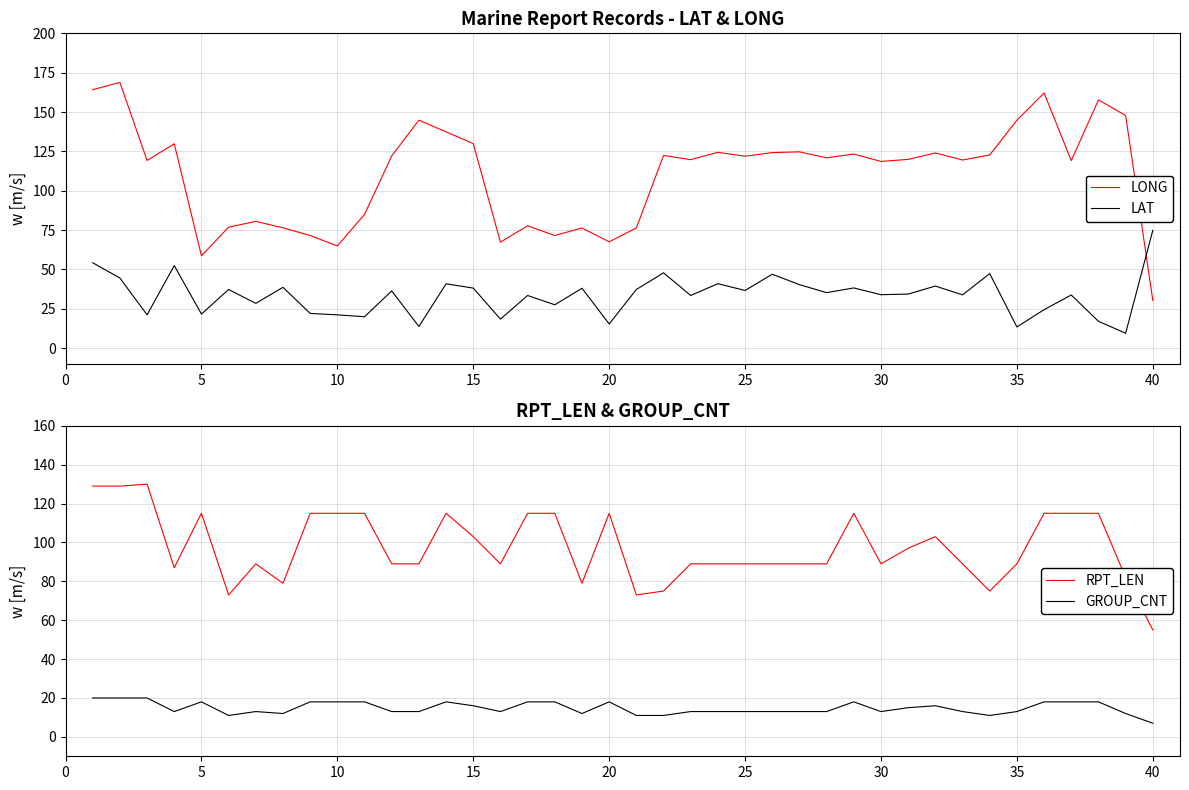

Reading left to right, what are all the values shown in this chart?

LONG: 164.2	168.8	119.2	129.8	58.6	76.8	80.5	76.4	71.5	64.9	84.9	122.1	144.8	137.4	129.9	67.3	77.7	71.5	76.3	67.5	76.3	122.4	119.7	124.4	121.9	124.2	124.7	120.9	123.3	118.6	119.9	124.0	119.5	122.7	144.8	162.1	119.1	157.7	147.8	30.2
LAT: 54.2	44.5	21.1	52.4	21.6	37.2	28.4	38.6	22.0	21.1	19.9	36.3	13.7	40.8	38.1	18.4	33.4	27.5	38.0	15.3	37.2	47.8	33.4	40.9	36.6	46.9	40.3	35.2	38.2	33.9	34.3	39.4	33.8	47.3	13.4	24.4	33.7	17.0	9.4	74.8
RPT_LEN: 129.0	129.0	130.0	87.0	115.0	73.0	89.0	79.0	115.0	115.0	115.0	89.0	89.0	115.0	103.0	89.0	115.0	115.0	79.0	115.0	73.0	75.0	89.0	89.0	89.0	89.0	89.0	89.0	115.0	89.0	97.0	103.0	89.0	75.0	89.0	115.0	115.0	115.0	82.0	55.0
GROUP_CNT: 20.0	20.0	20.0	13.0	18.0	11.0	13.0	12.0	18.0	18.0	18.0	13.0	13.0	18.0	16.0	13.0	18.0	18.0	12.0	18.0	11.0	11.0	13.0	13.0	13.0	13.0	13.0	13.0	18.0	13.0	15.0	16.0	13.0	11.0	13.0	18.0	18.0	18.0	12.0	7.0